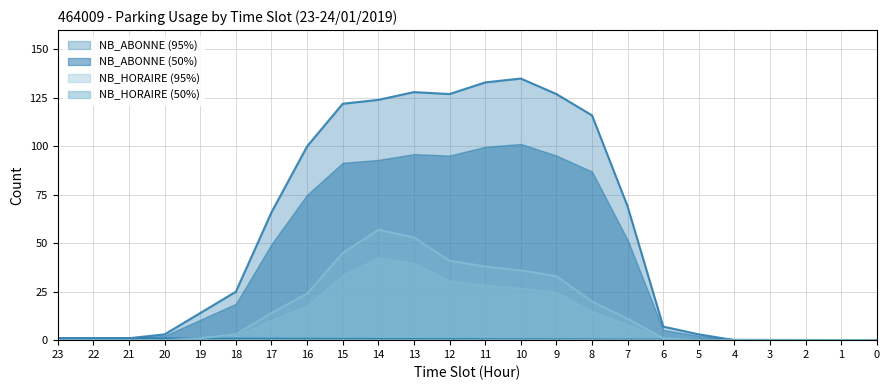

True or false: NB_HORAIRE and NB_ABONNE cross at least once.

False